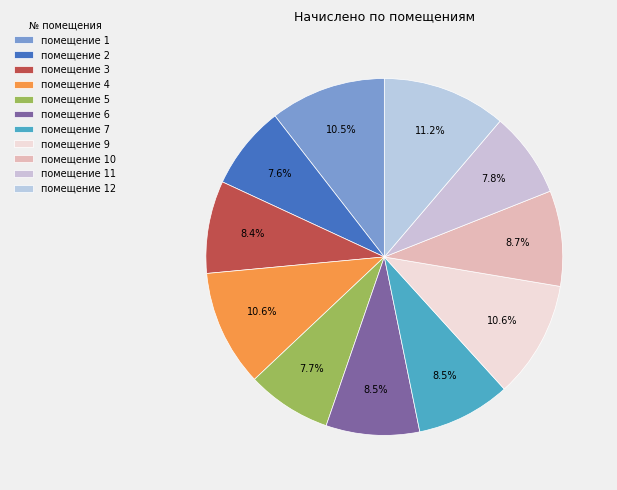

Count the number of slices in the pie.

11